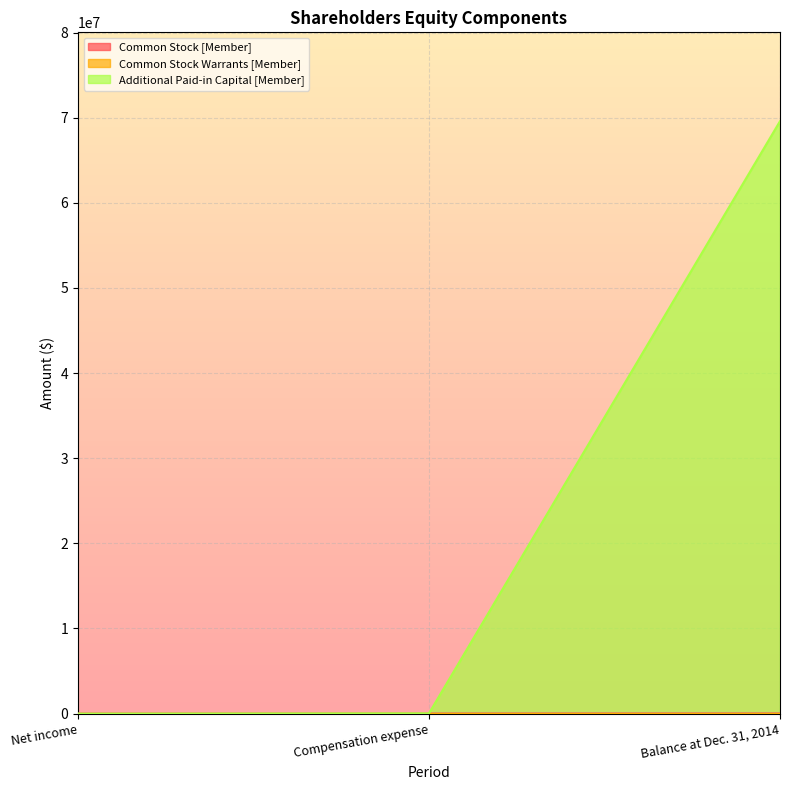

What is the average value of the Additional Paid-in Capital [Member] series?

23210682